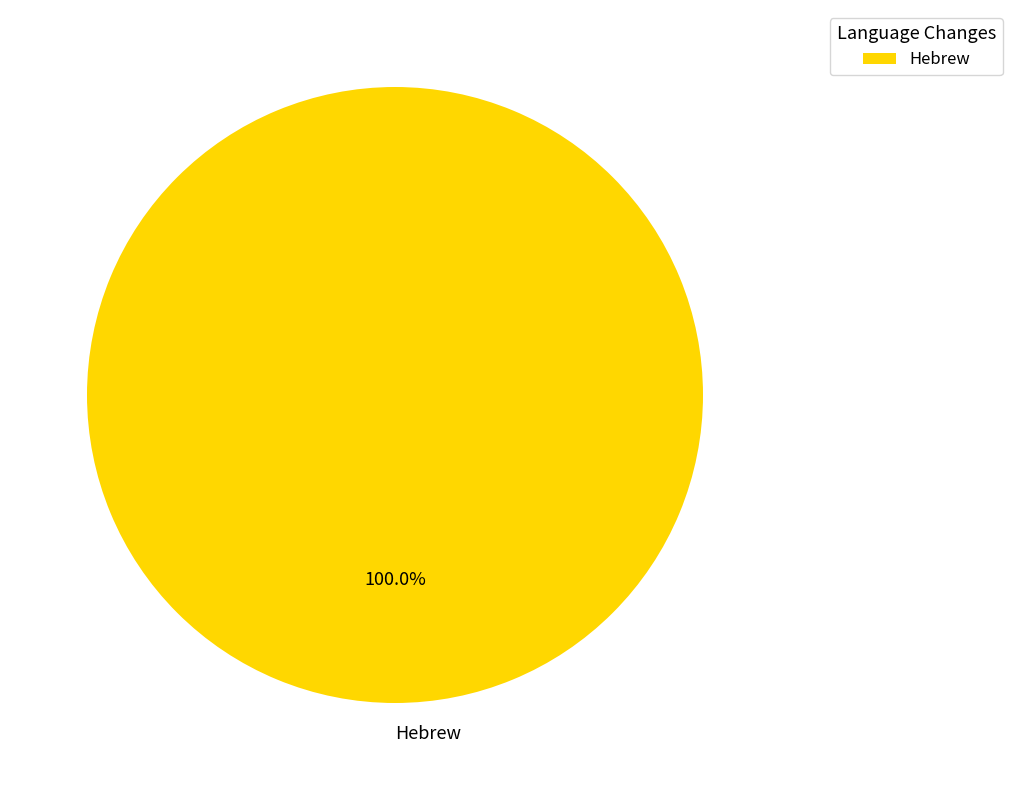

To the nearest percent, what percentage of the pie is Hebrew?

100%